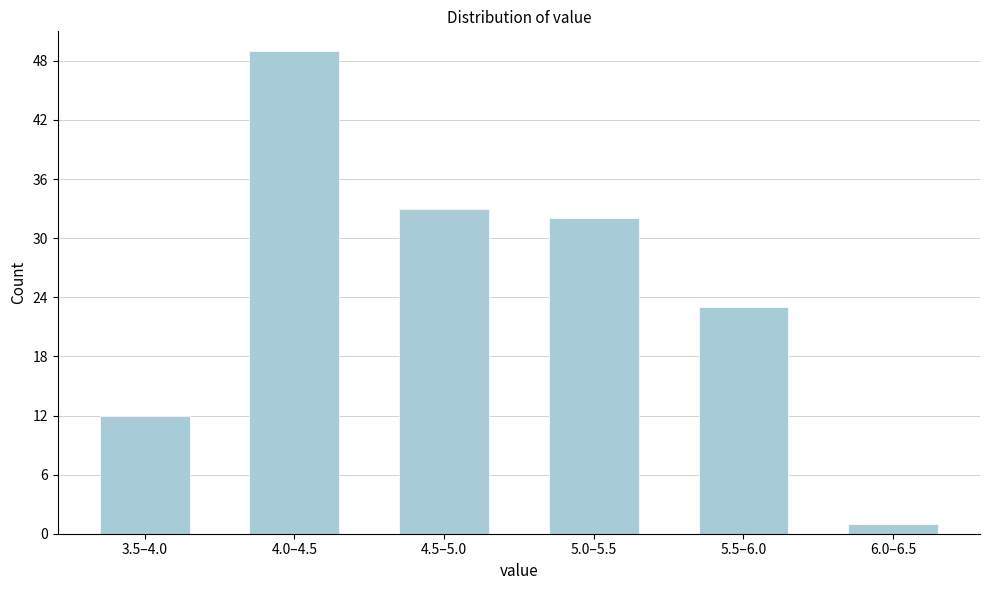

Reading left to right, transcribe all the data shown in this chart.

12	49	33	32	23	1